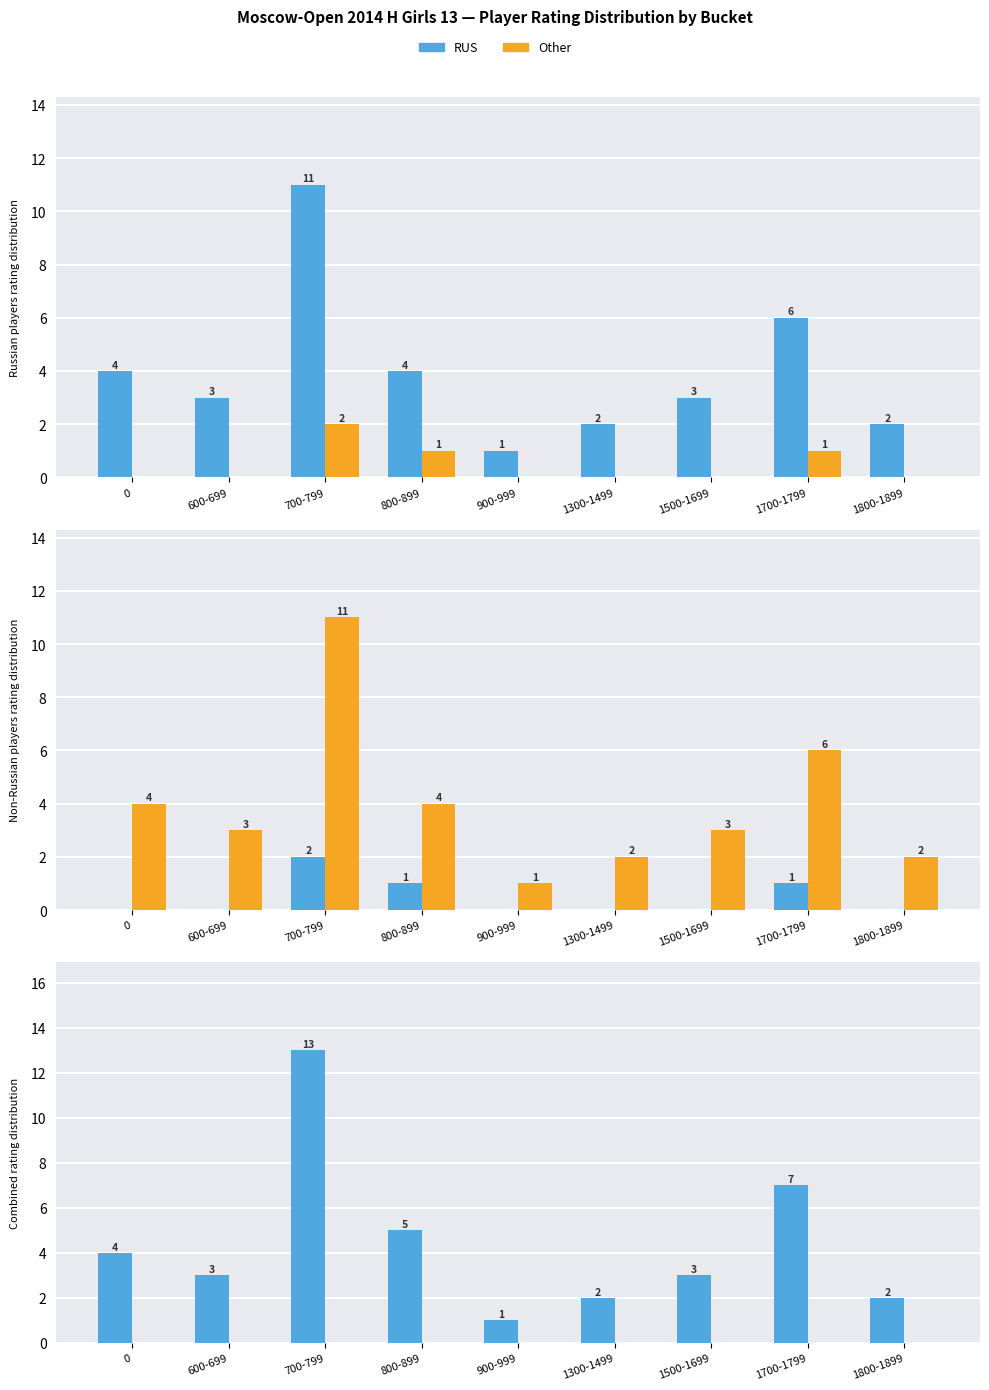

Does the chart contain stacked bars?

No